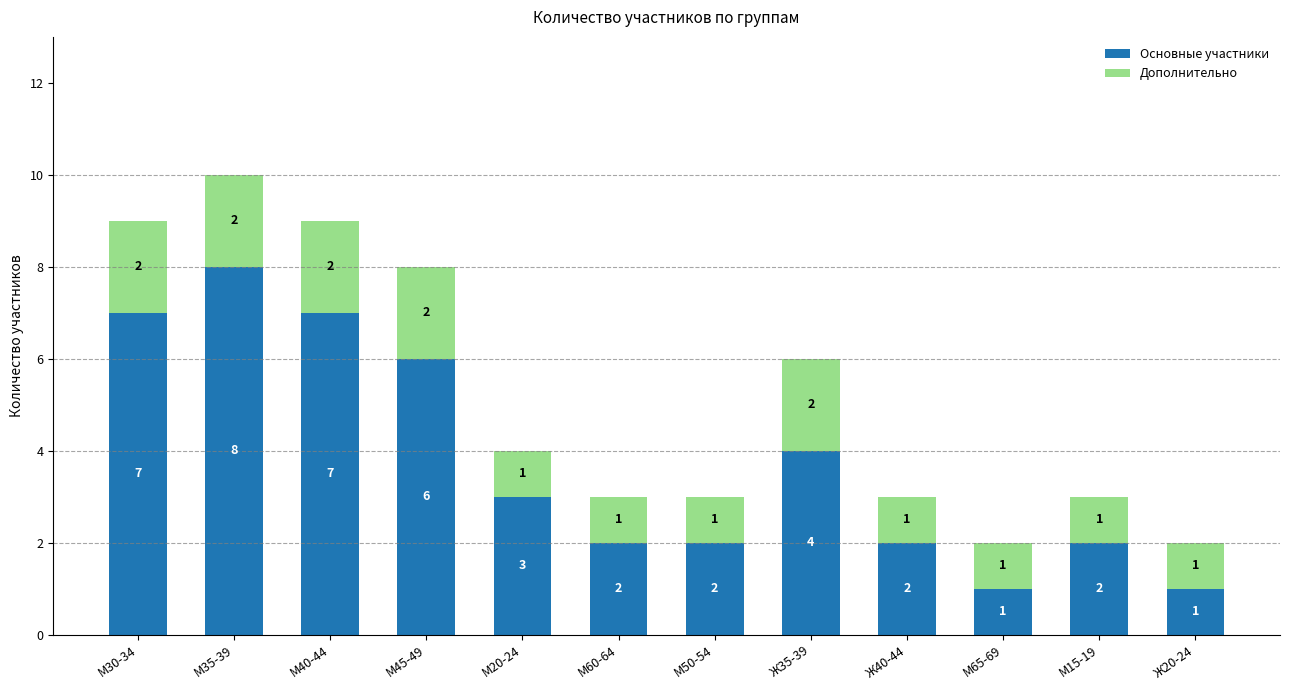

At which label is Основные участники closest to 4?

Ж35-39